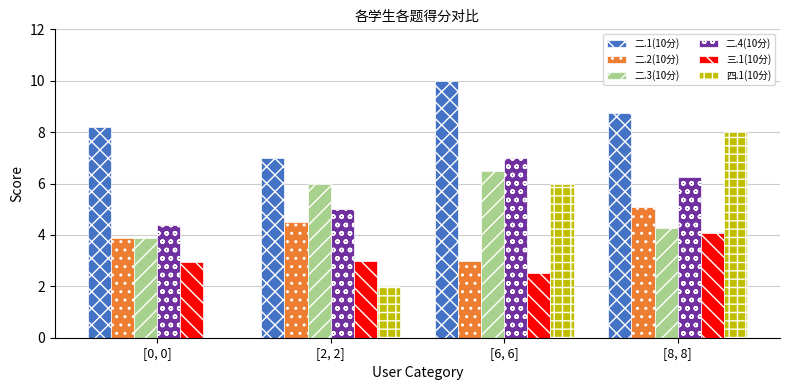

The 四.1(10分) series shows 0.0 at [0, 0]. True or false?

True